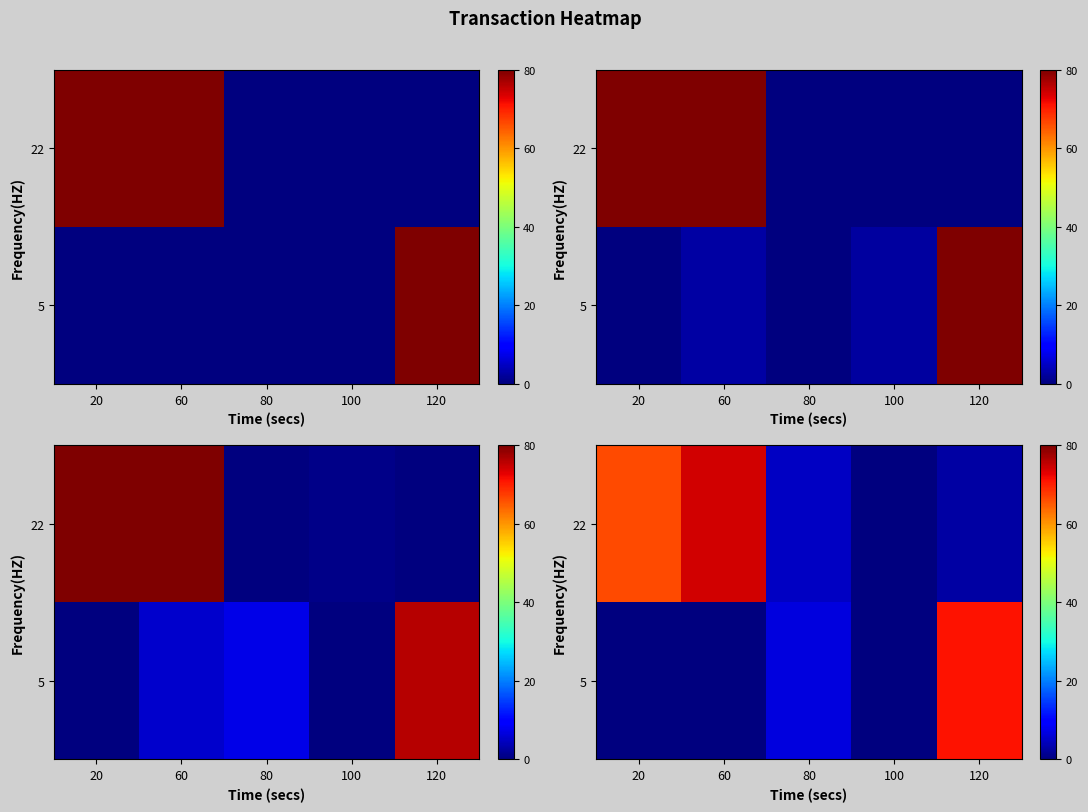

Which category has the highest value across all series?

60